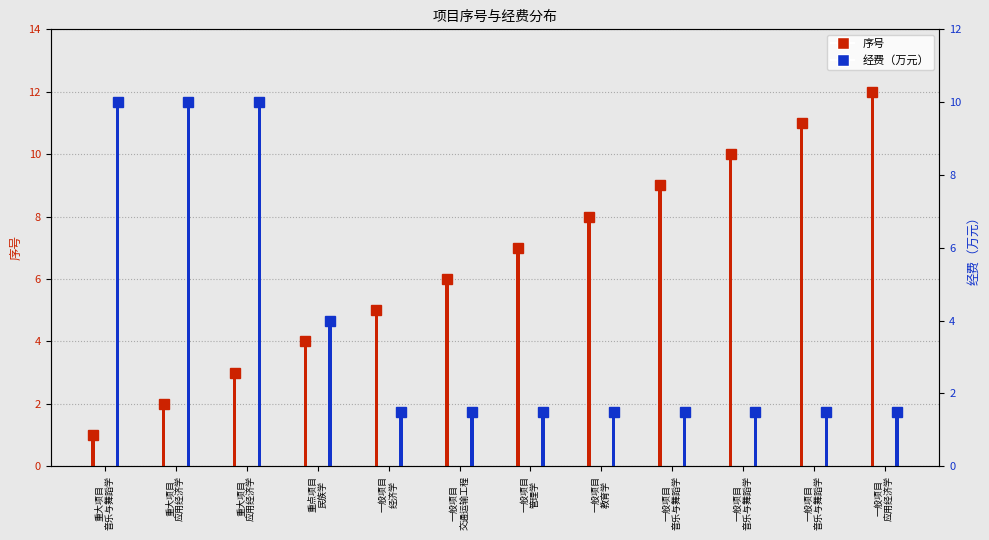

Read the 经费（万元）线 value at 一般项目
交通运输工程.

1.5